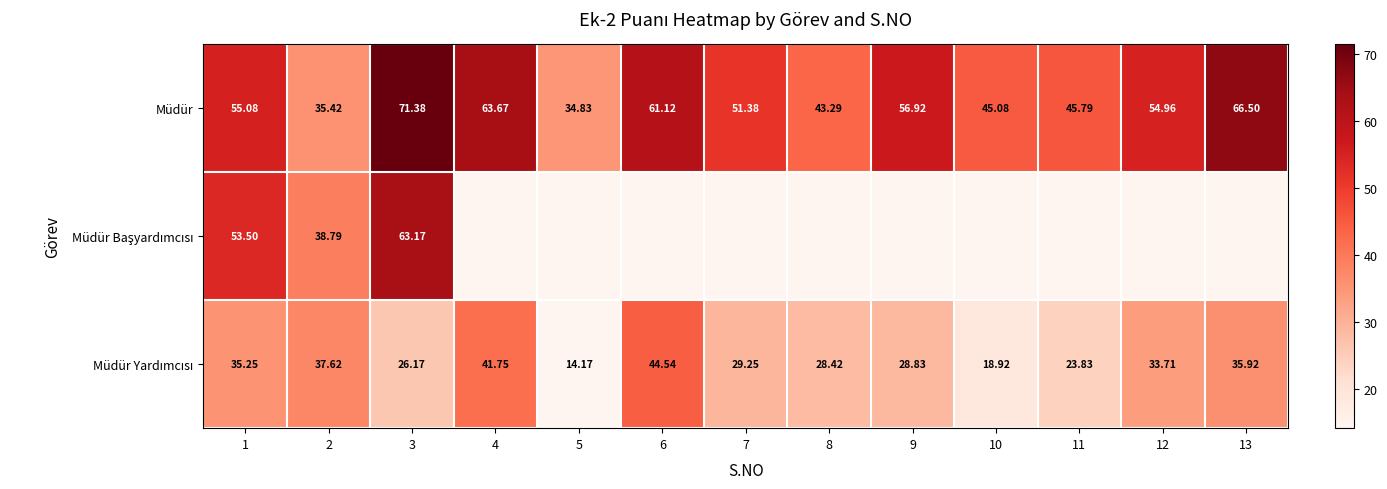

Which category has the highest value in the Müdür Yardımcısı series?

6